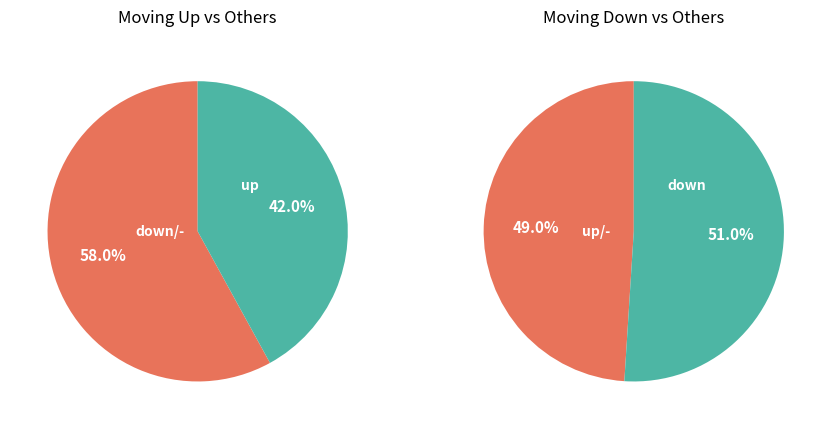

Between - and down, which is larger?

down